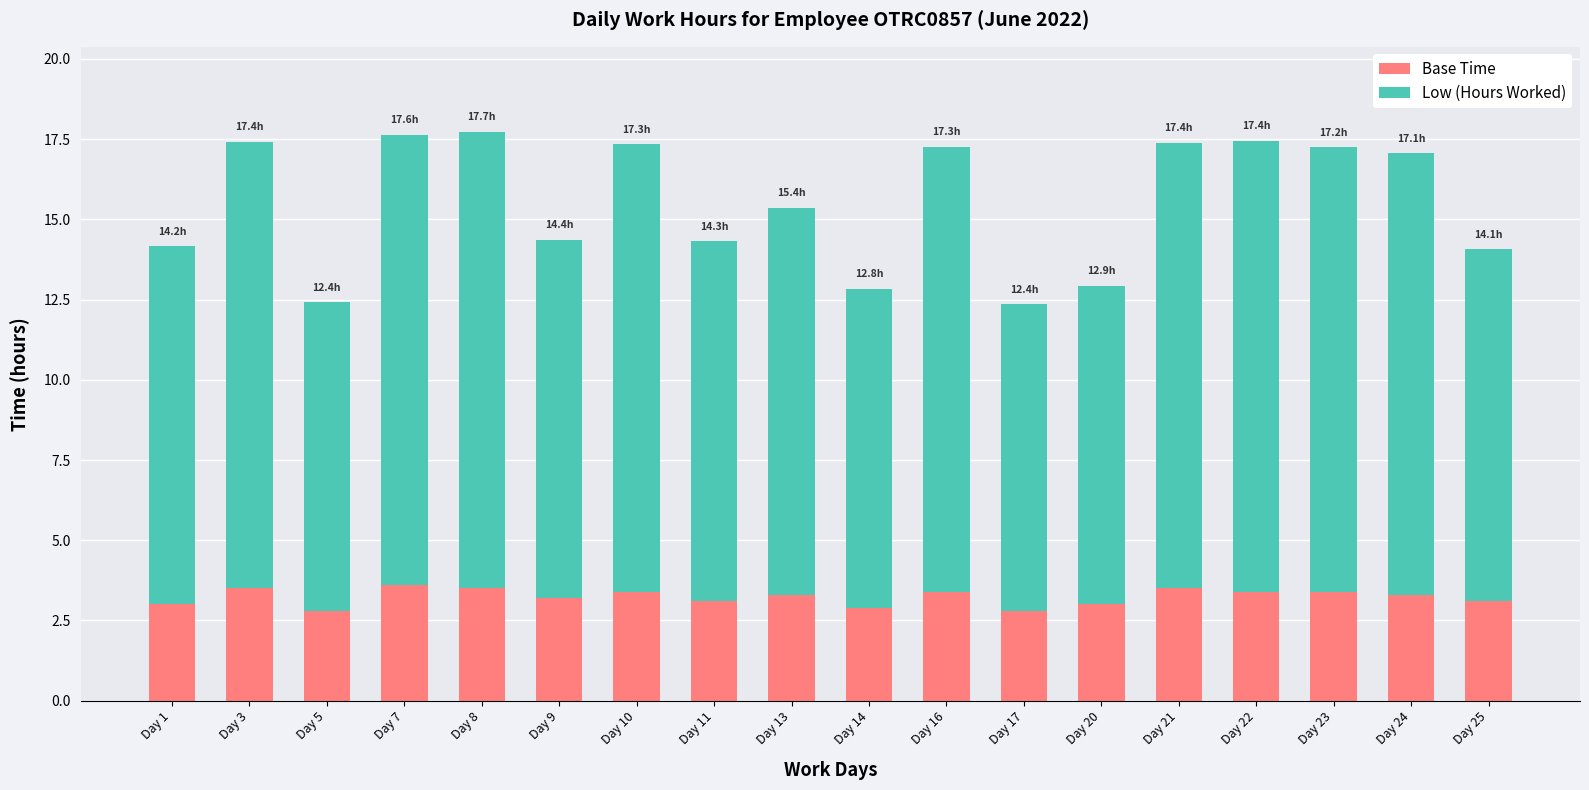

What is the lowest value of the Base Time series?

2.8